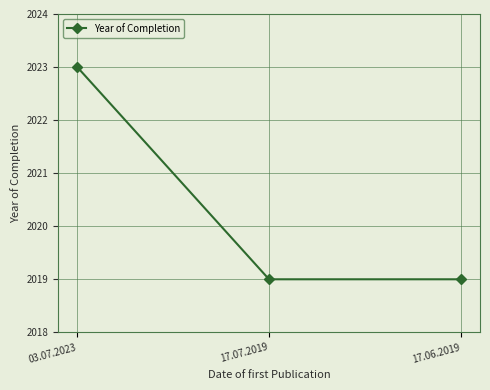

Is this an area chart (filled region under the line)?

No